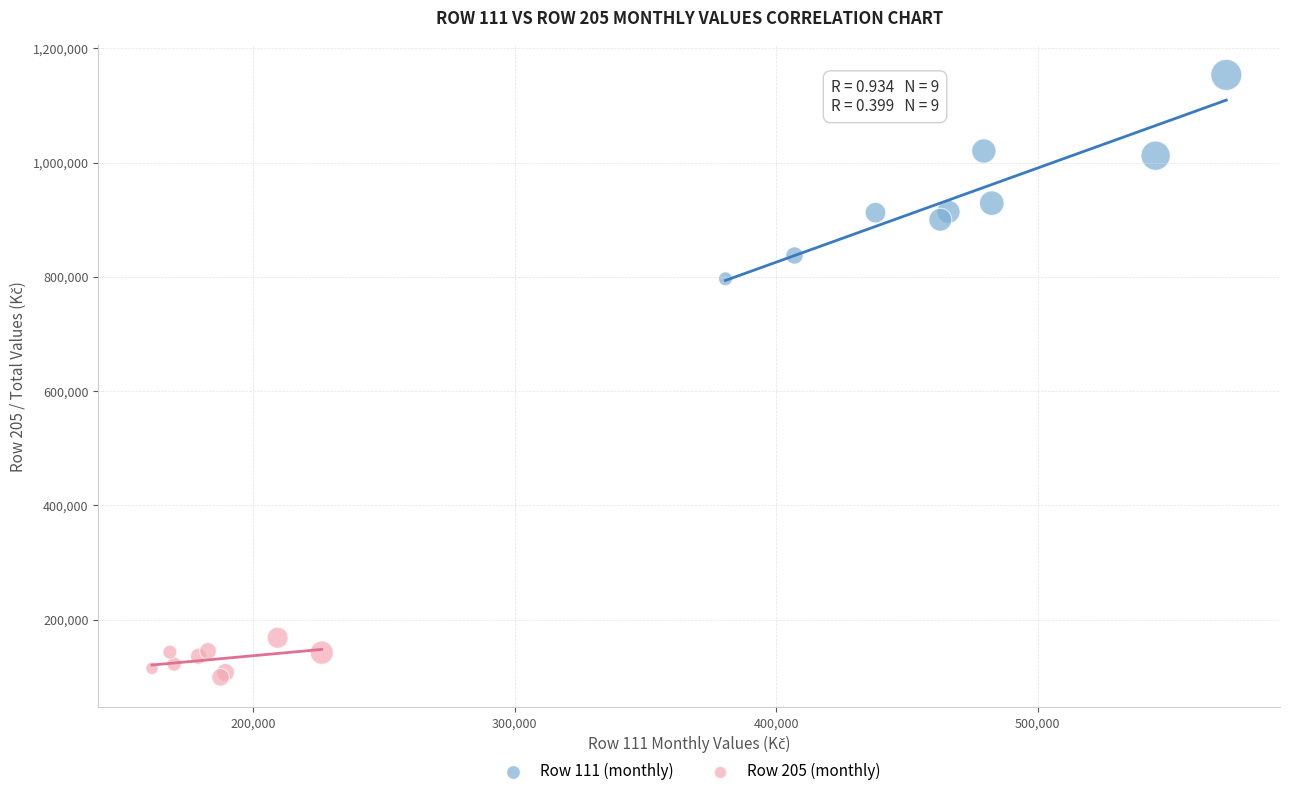

Which series contains the lowest Y value?

Row 205 (monthly)